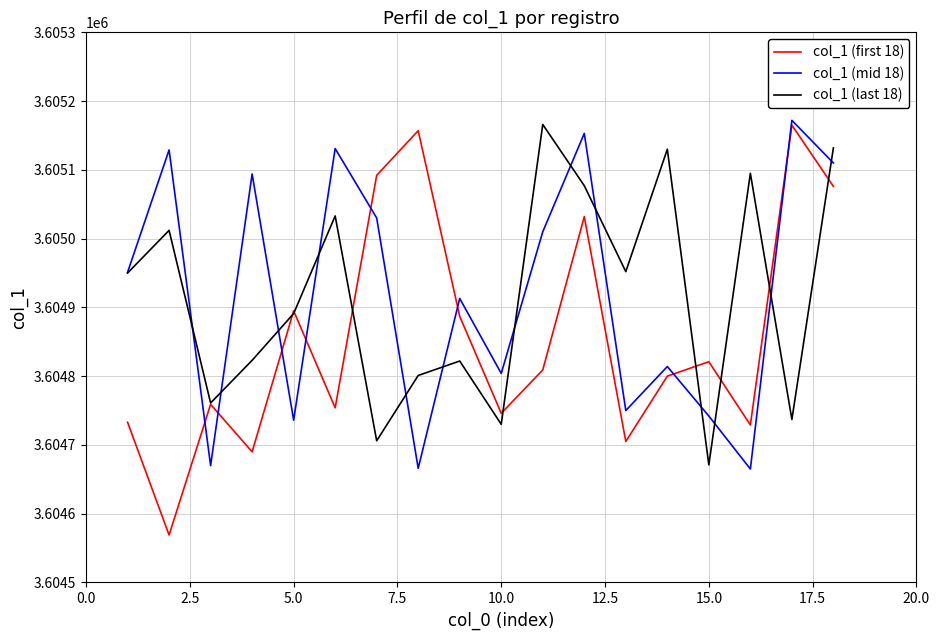

Which series has the largest range (max minus min)?

col_1 (first 18)